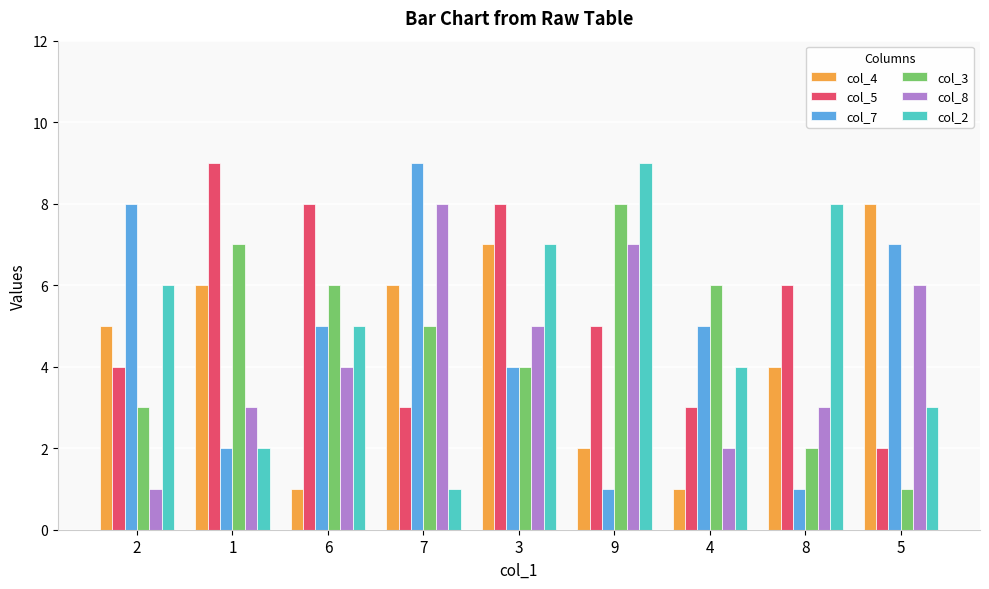

What is the difference between the maximum and minimum values in the col_3 series?

7